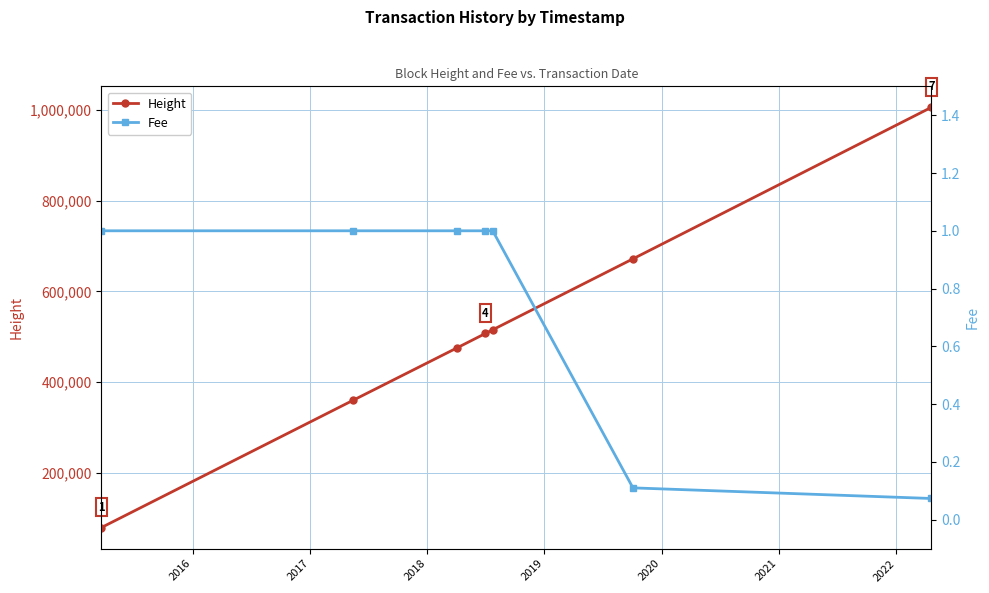

True or false: Fee and Height cross at least once.

False